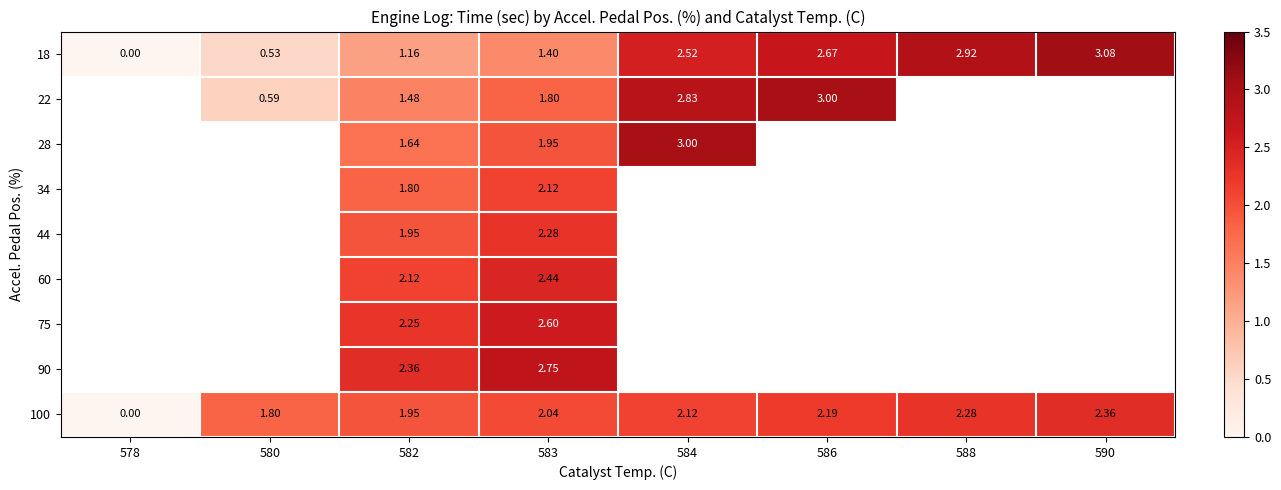

At how many categories does at least one series exceed 0?

7